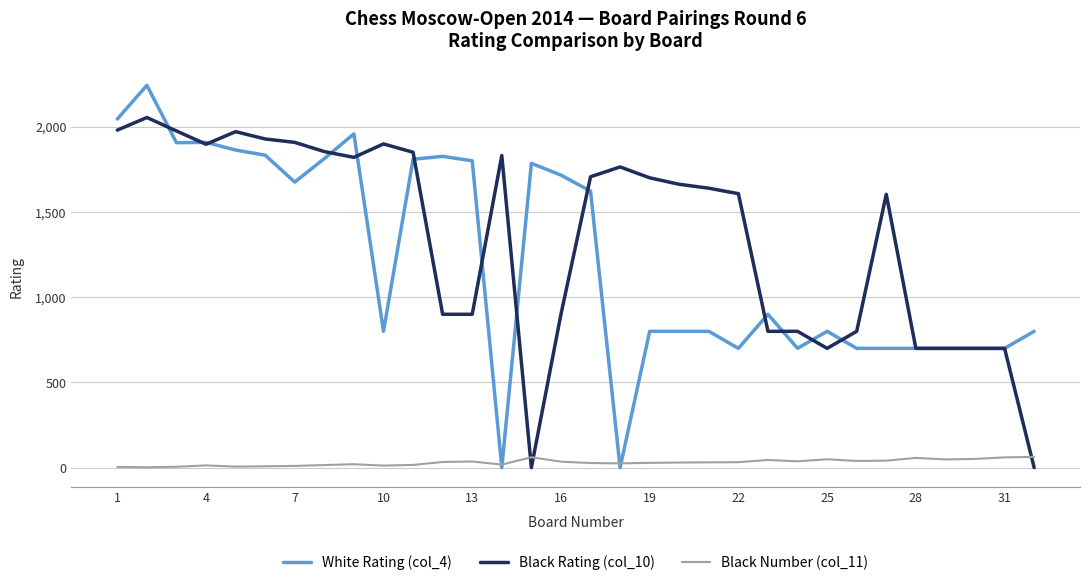

What is the difference between the second highest and minimum values in the Black Number (col_11) series?

59